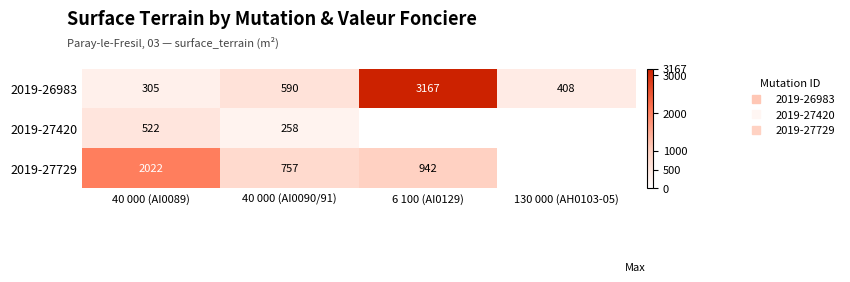

How many values in the 2019-26983 series exceed 590?

1